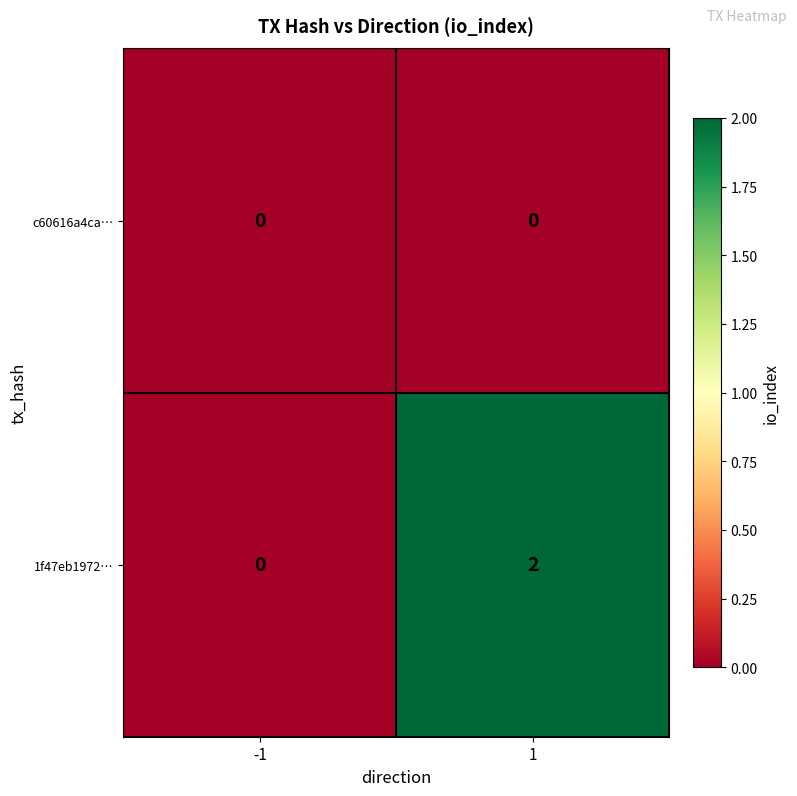

List the series in order of their overall mean, highest first.

1f47eb1972…, c60616a4ca…